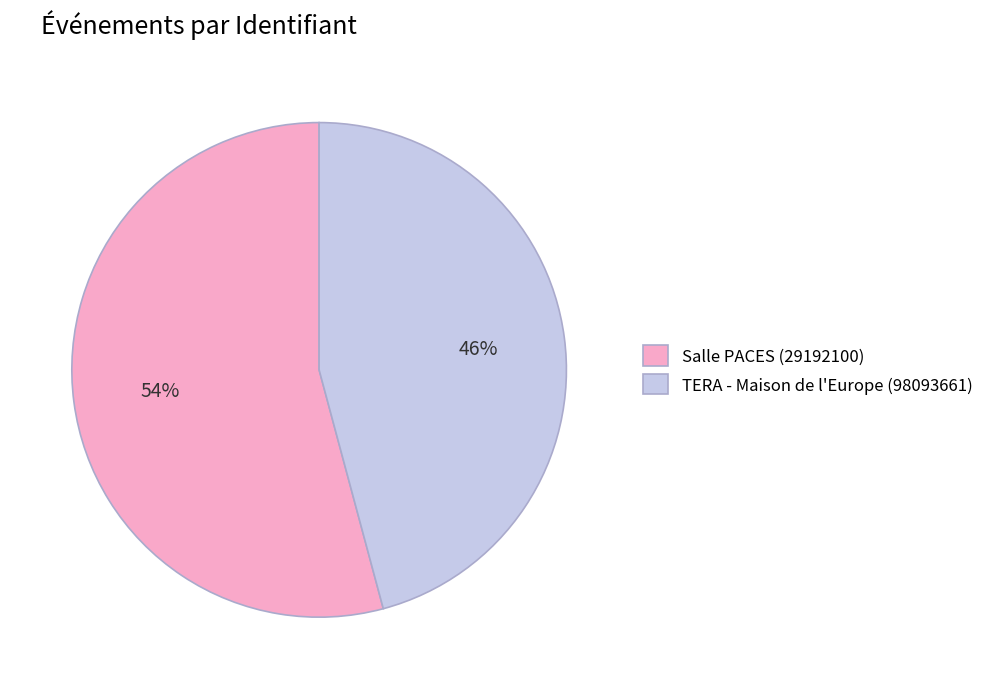

Do Salle PACES (29192100) and TERA - Maison de l'Europe (98093661) together represent more than half of the pie?

Yes